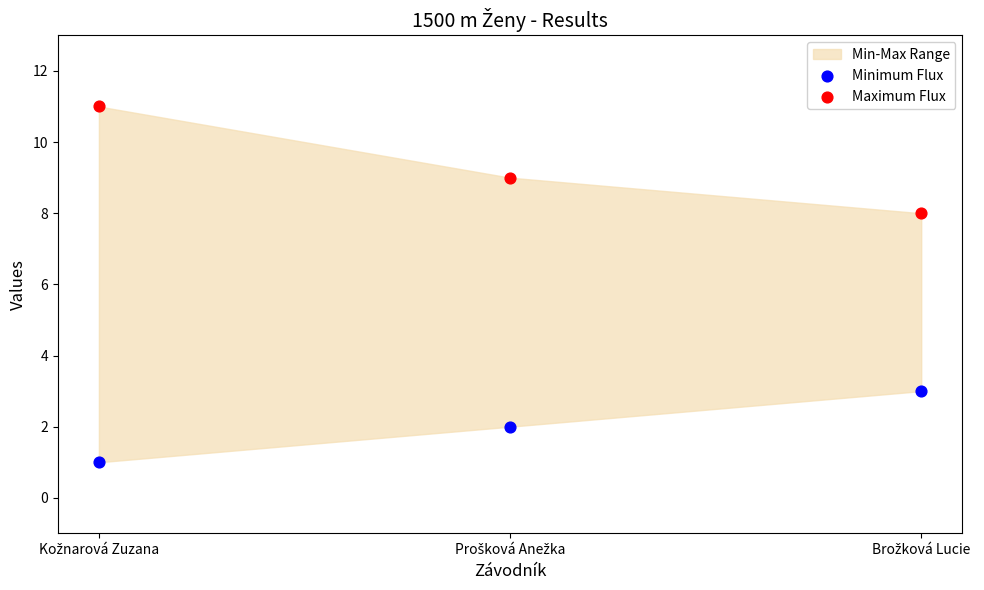

Which series reaches the minimum Y coordinate?

Minimum Flux